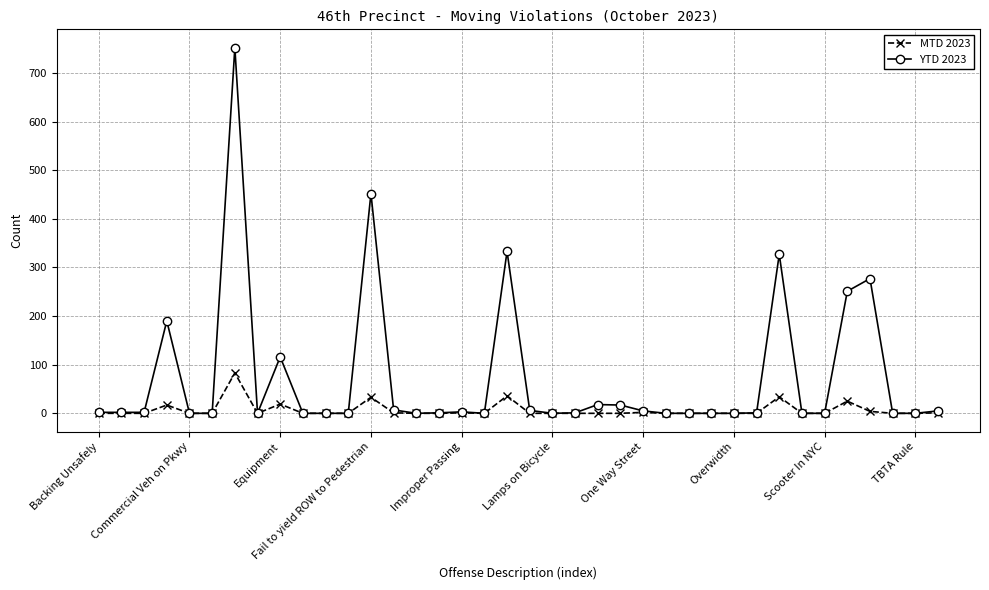

How many lines are shown in the chart?

2